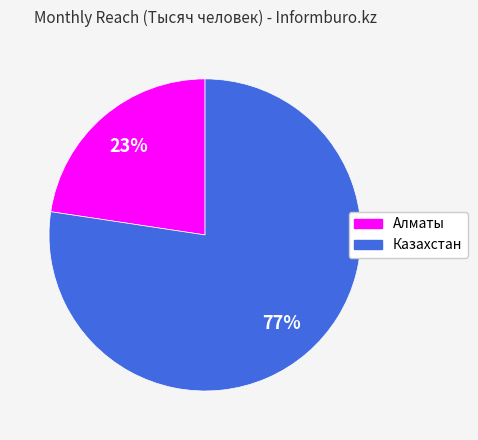

Which slice represents more than half of the pie?

Казахстан